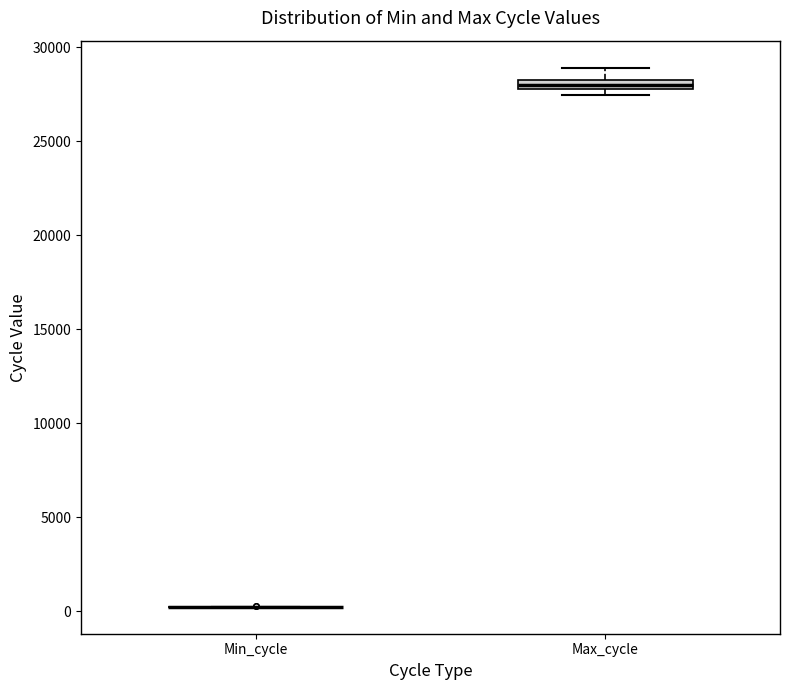

Where does the upper whisker of the box for Max_cycle end on the y-axis? The values are not printed on the chart, so give them approximately, as read against the axis.

29000